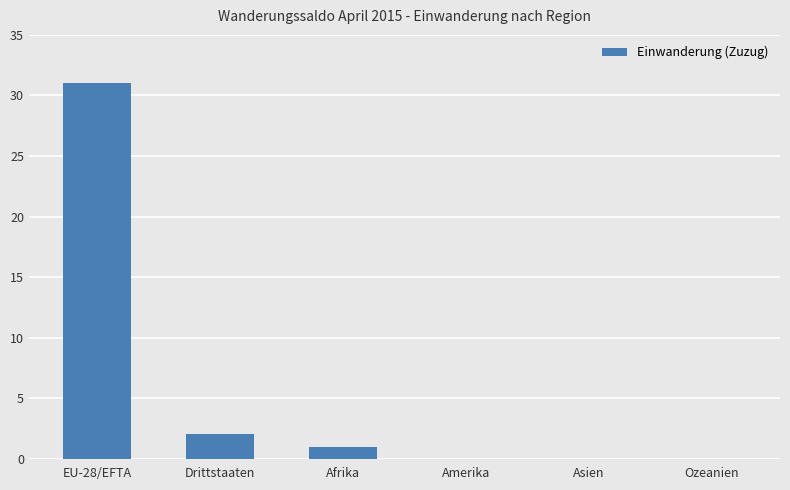

Which has a higher value, Drittstaaten or Amerika?

Drittstaaten